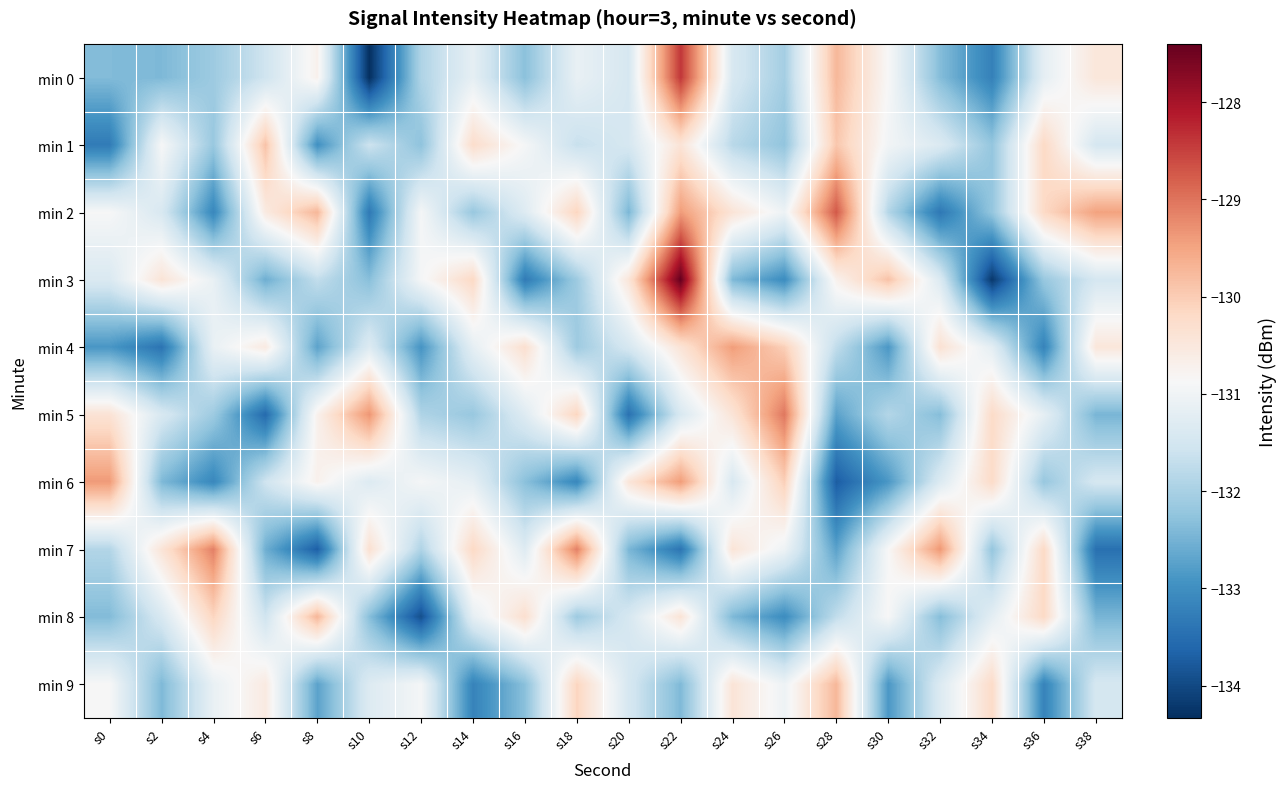

Which series has the widest spread of values?

min 3